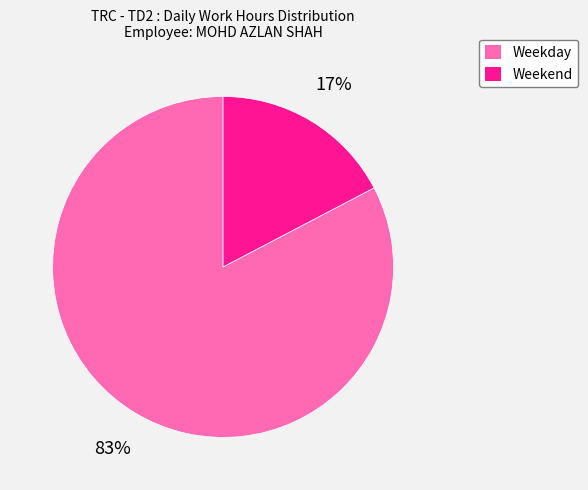

How many slices are in this pie chart?

2